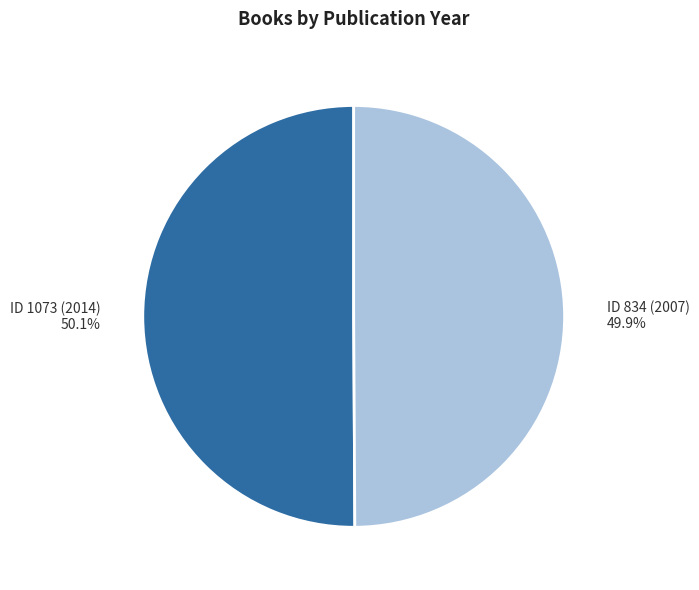

Approximately how many times larger is the value at ID 1073 (2014) compared to ID 834 (2007)?

1.0